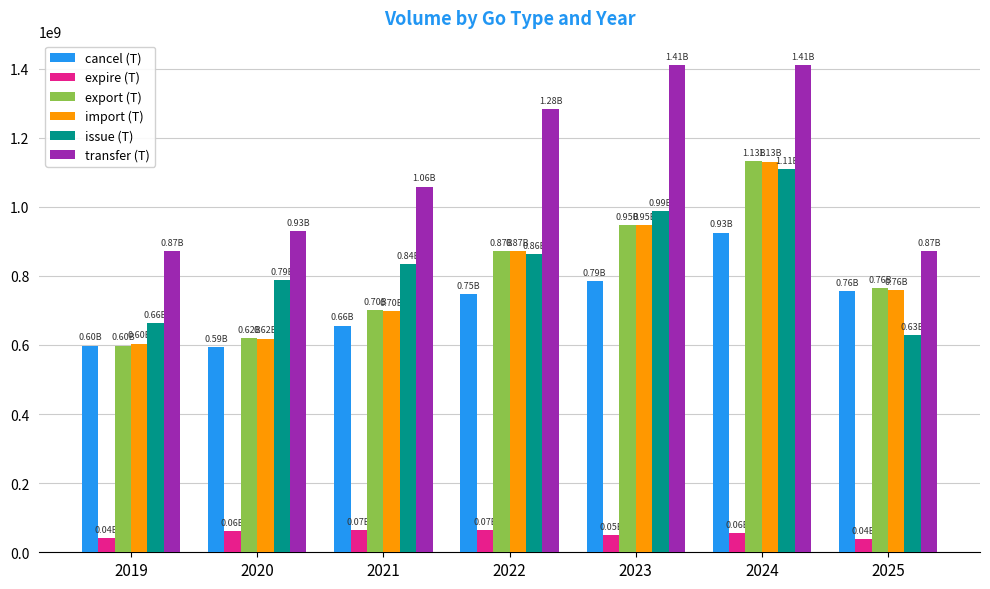

What is the difference between the second highest and minimum values in the import (T) series?

342254126